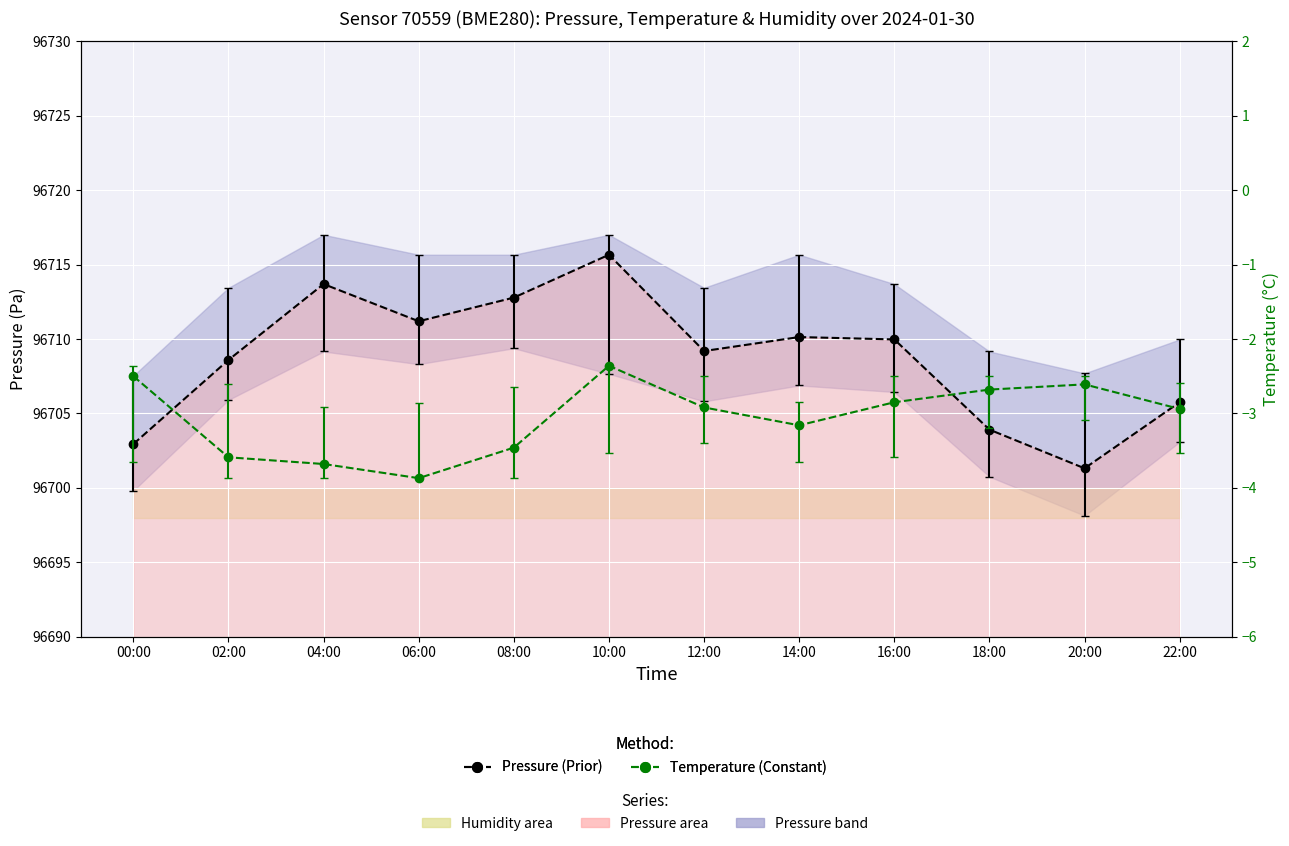

Which series has the largest total across all categories?

pressure (Pa)